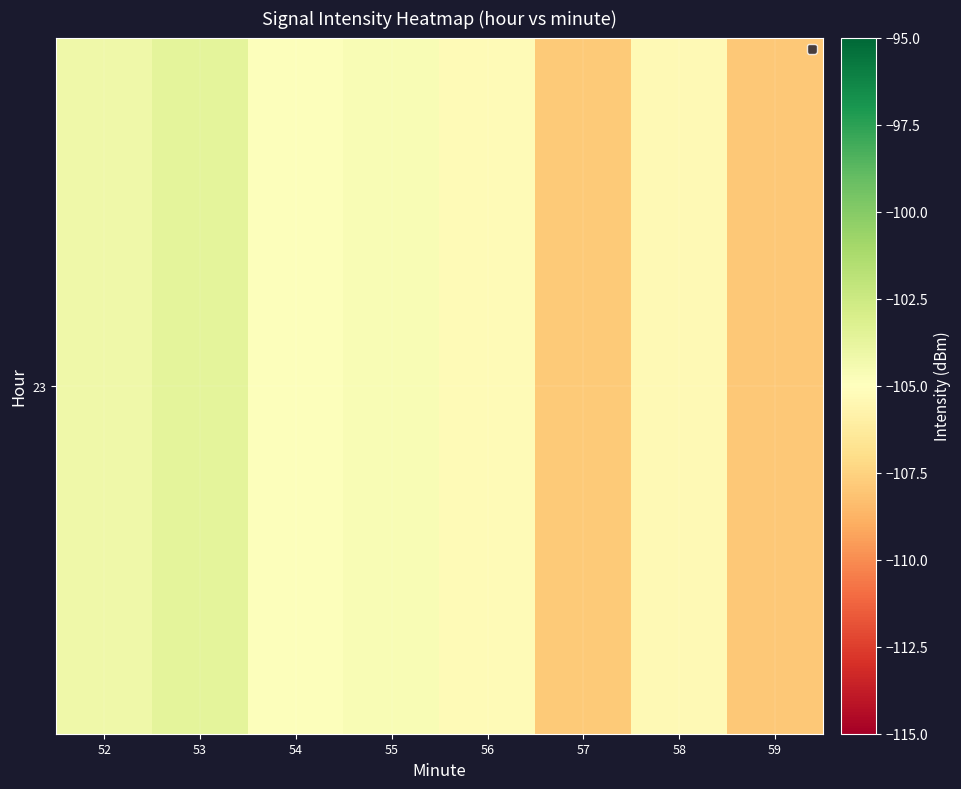

What is the sum of the values at 58 and 57?

-213.2